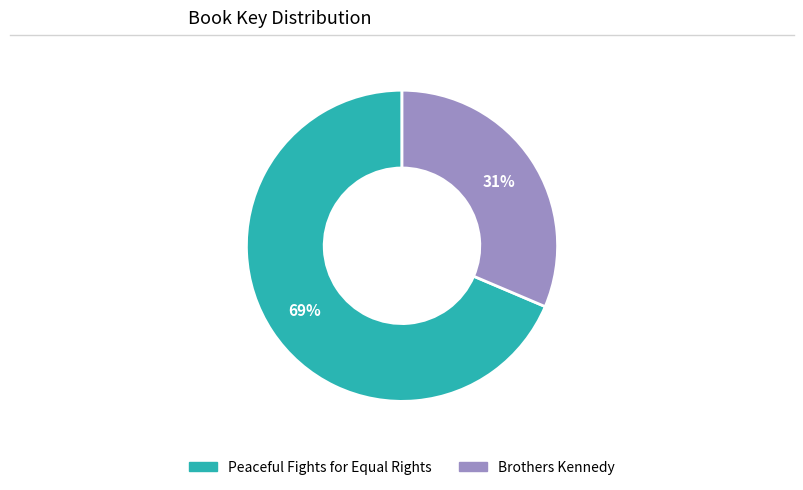

What is the ratio of the value at Peaceful Fights for Equal Rights to the value at Brothers Kennedy?

2.2